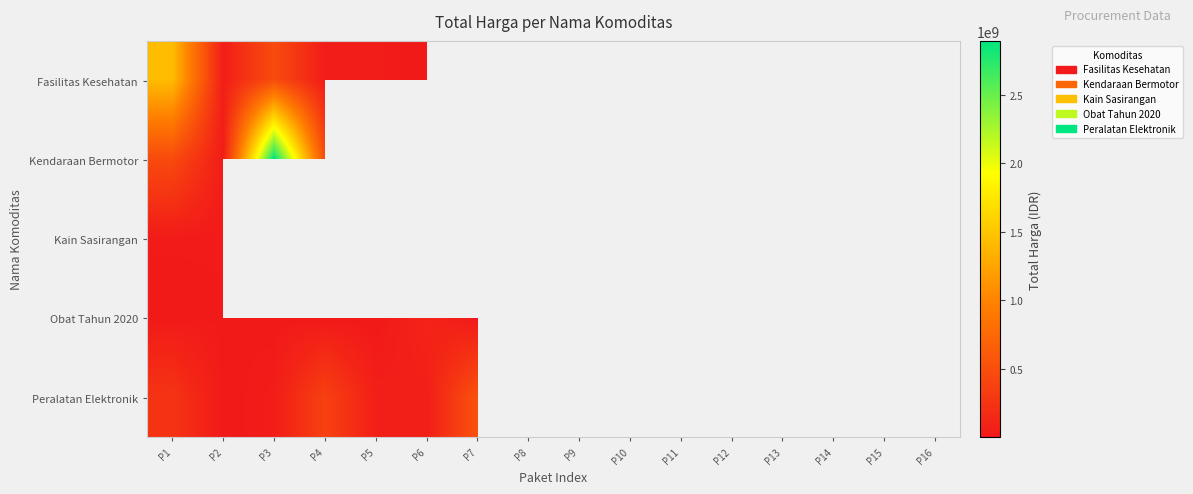

Read the Obat Tahun 2020 value at P13.

12453900.0